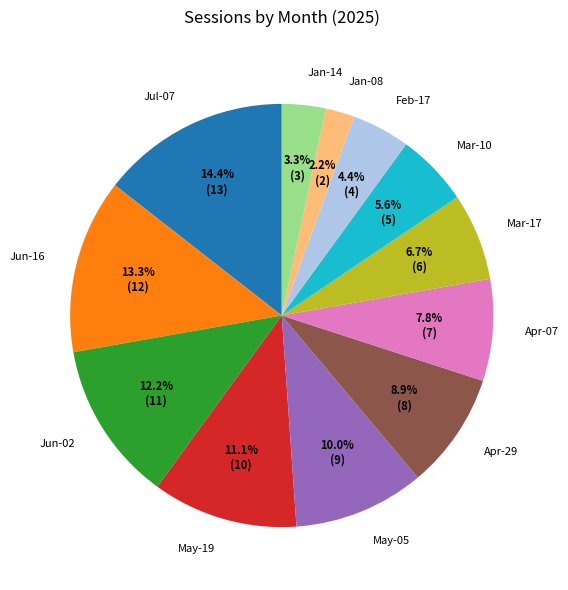

To the nearest percent, what is the difference between the largest and smallest slice percentages?

12%